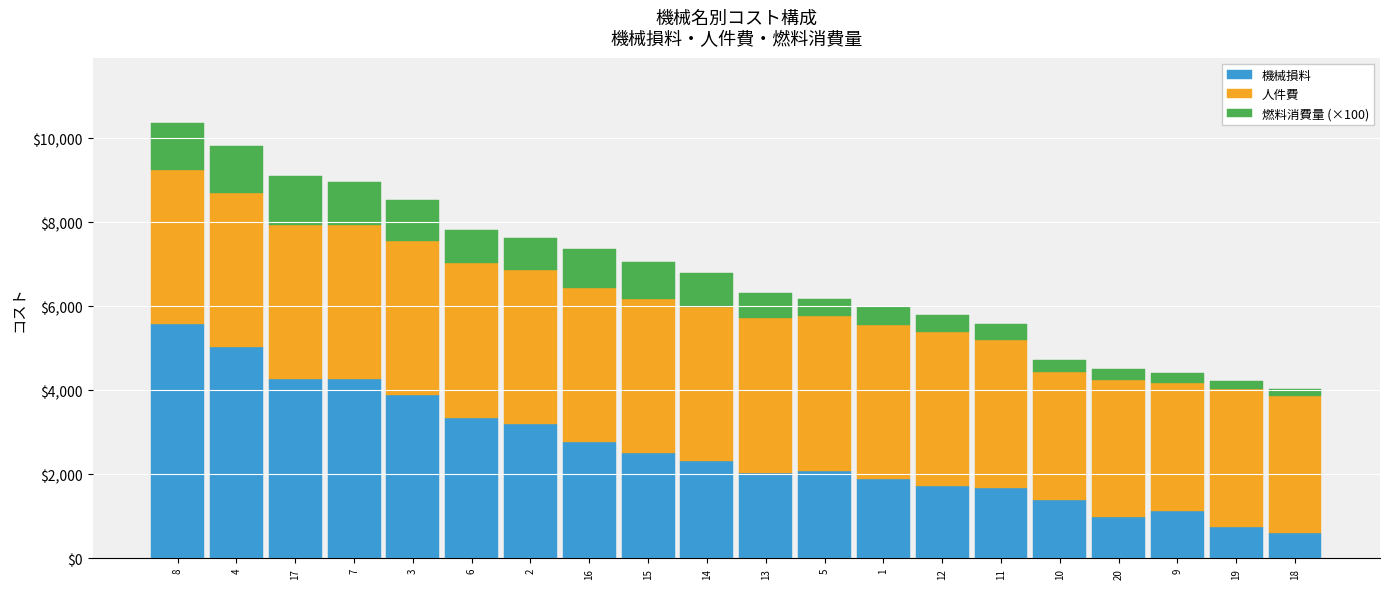

What is the total value across all series at 2?

7625